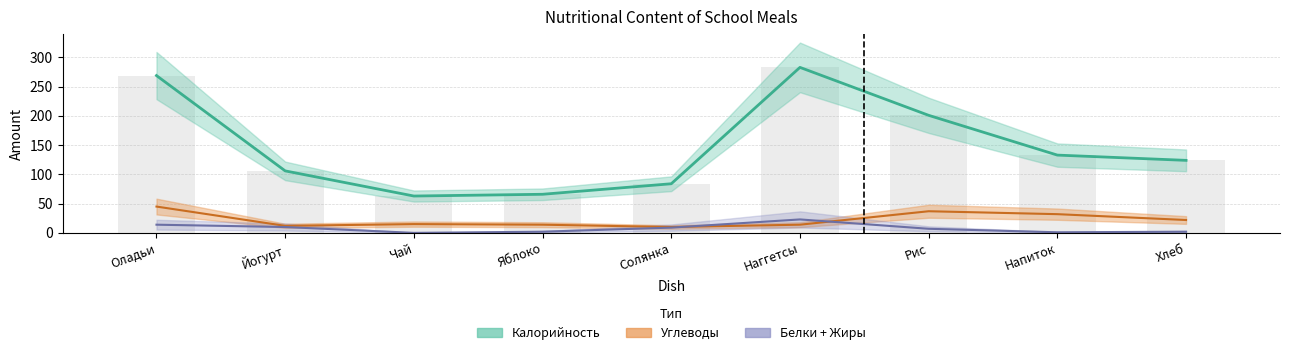

Which series has the widest spread of values?

Калорийность